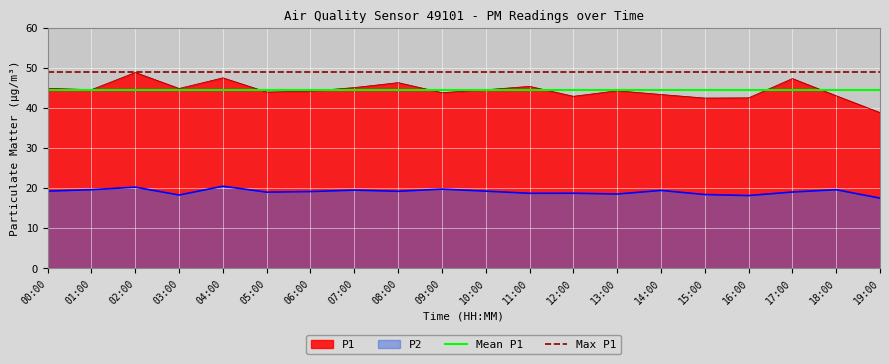

True or false: P2 and P1 intersect in this chart.

False